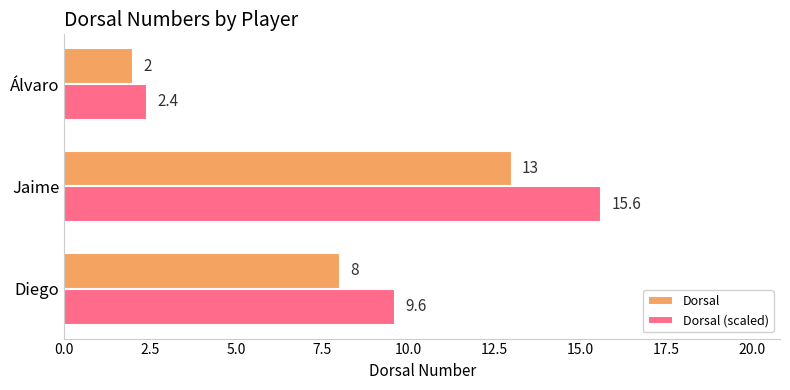

Is the value of Dorsal at Diego greater than the value of Dorsal (scaled) at Jaime?

No